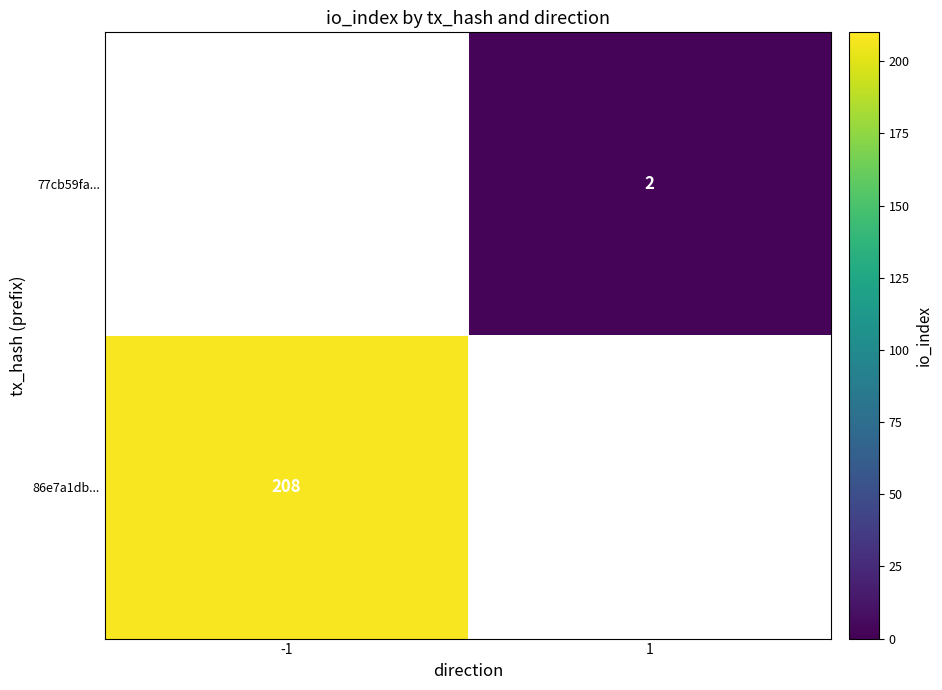

Is it true that 77cb59fa... equals 2 at 1?

True